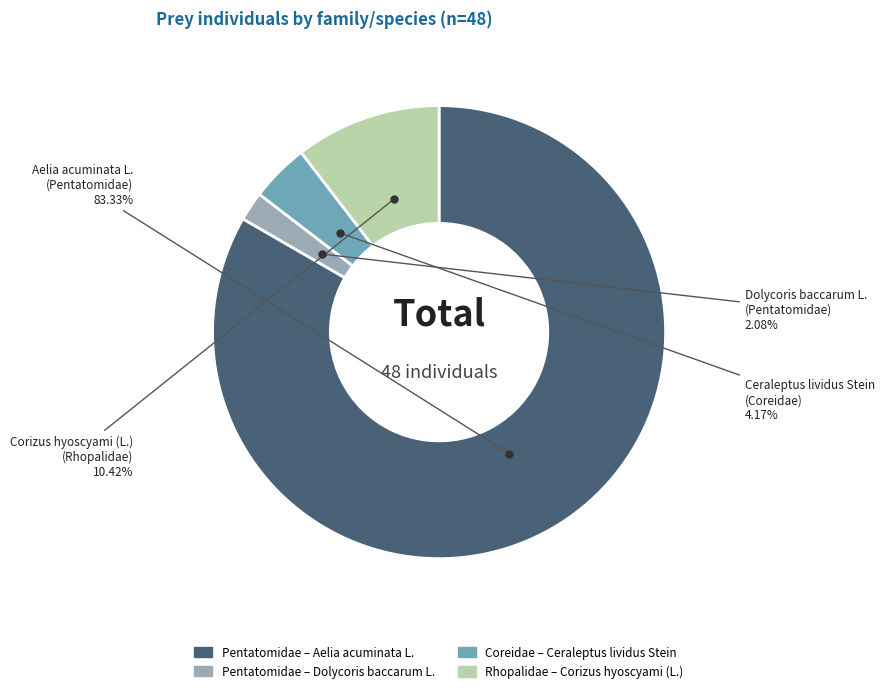

Is there a majority slice in this chart?

Yes